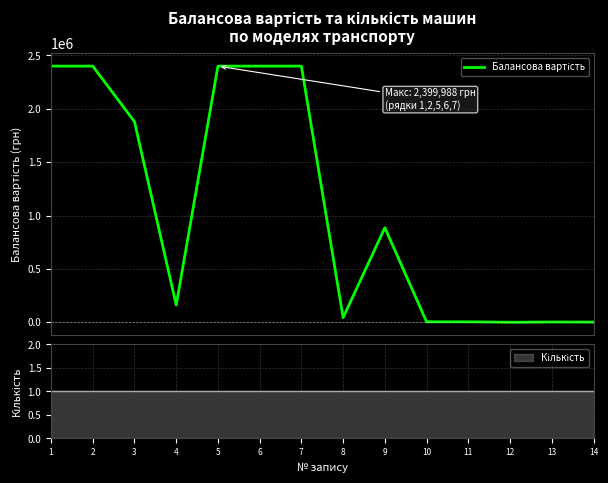

What is the difference between the second highest and minimum values?

2399247